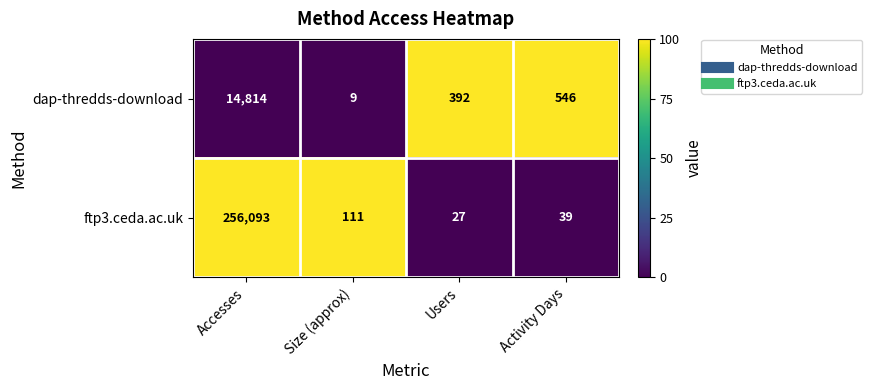

What is the difference between the ftp3.ceda.ac.uk values at Activity Days and Accesses?

256054